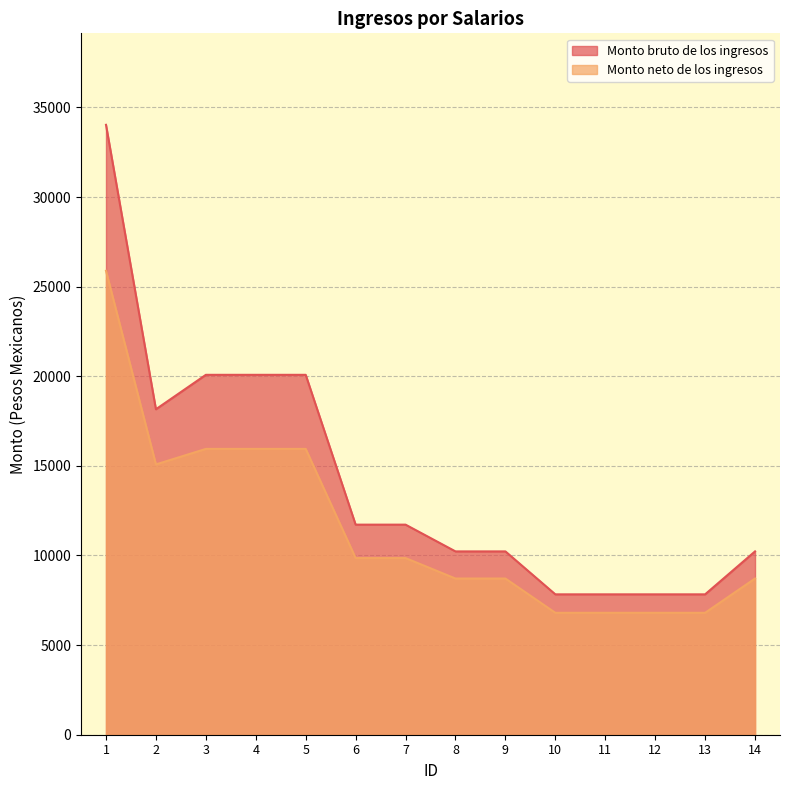

How many values in the Monto neto de los ingresos series exceed 9855?

7